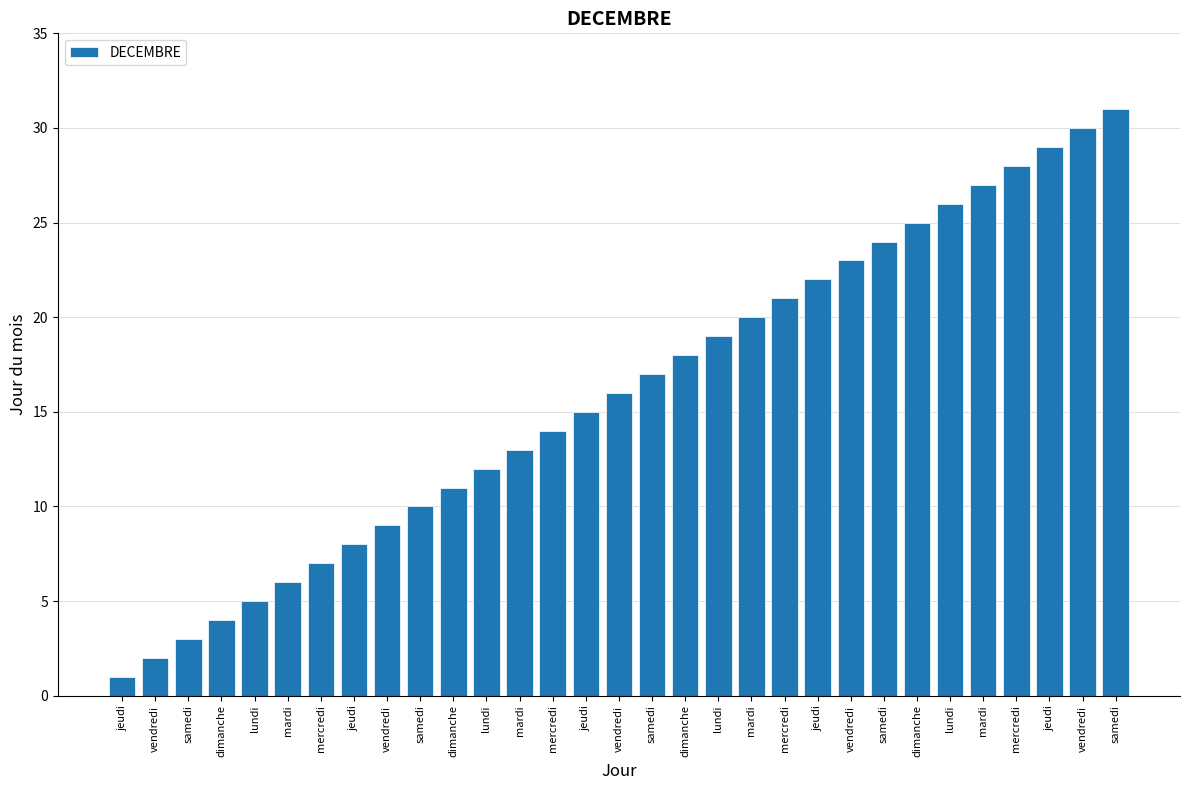

Which label corresponds to the smallest value in the chart?

jeudi